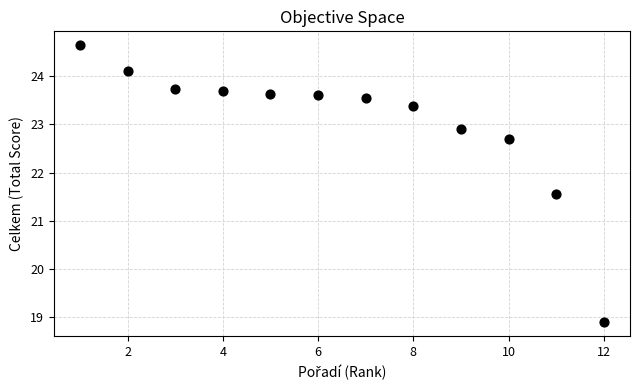

What is the range of Y values (max minus min)?

5.7